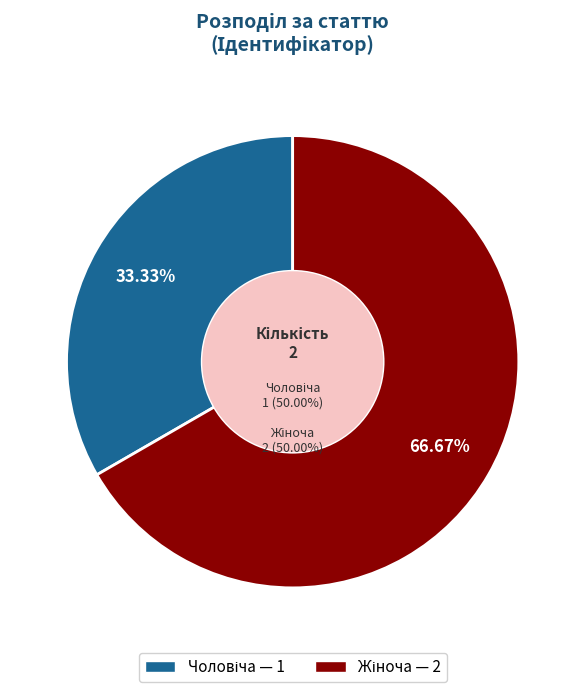

What is the smallest slice in the pie chart?

Чоловіча